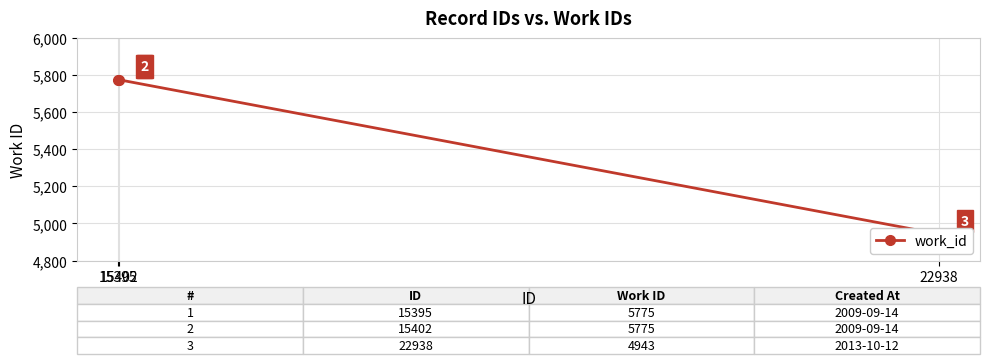

How many values are between 4943 and 5775?

3